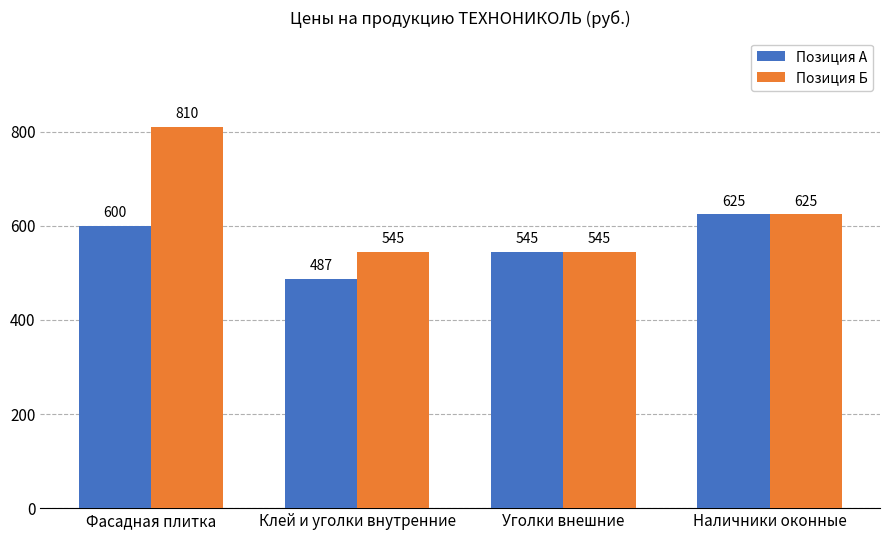

How many groups of bars are there?

4